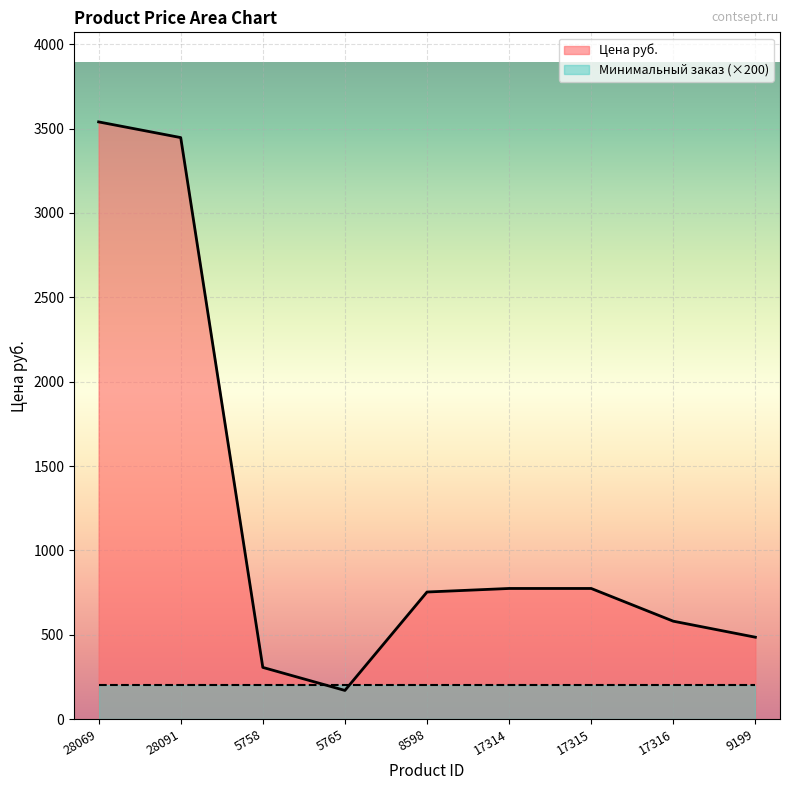

What is the change in value from 5758 to 5765?

-136.5